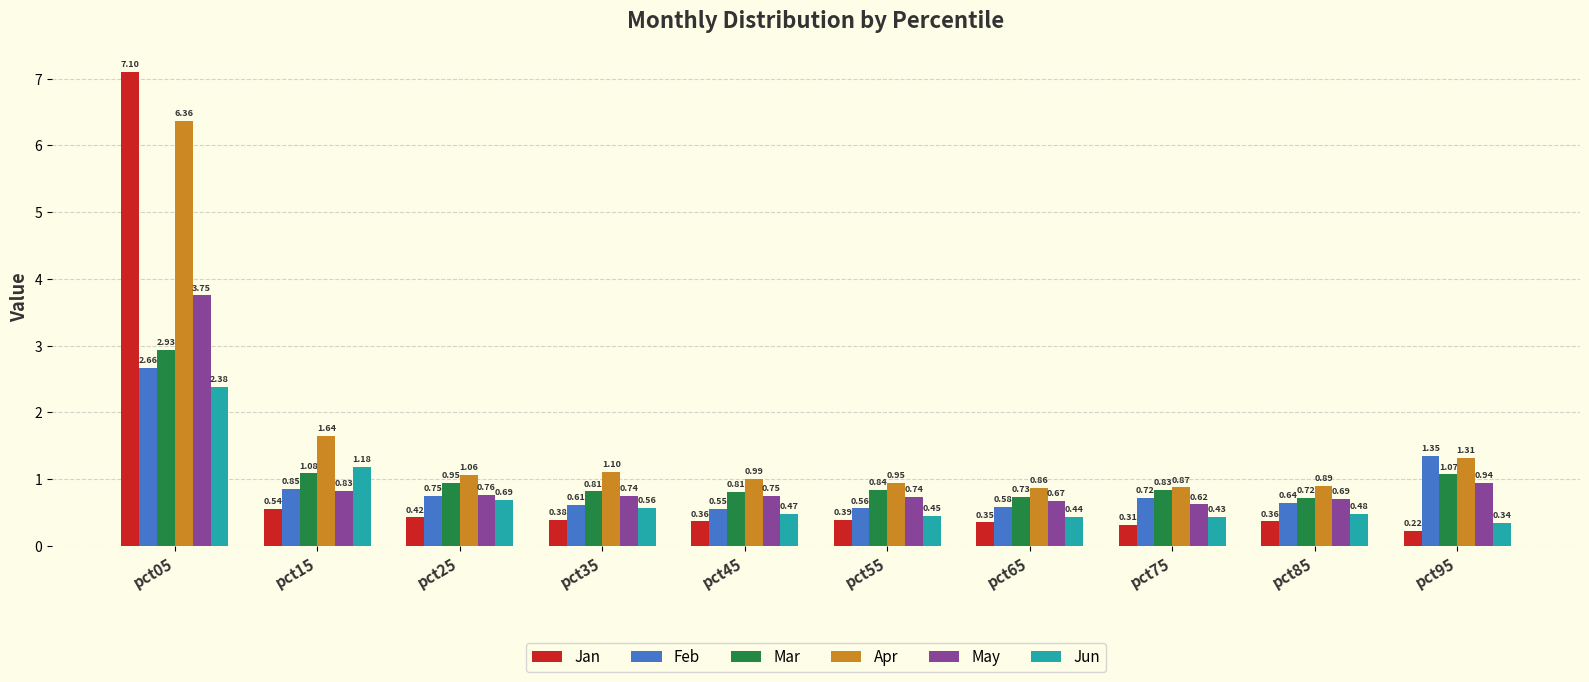

What is the sum of all May values?

10.5